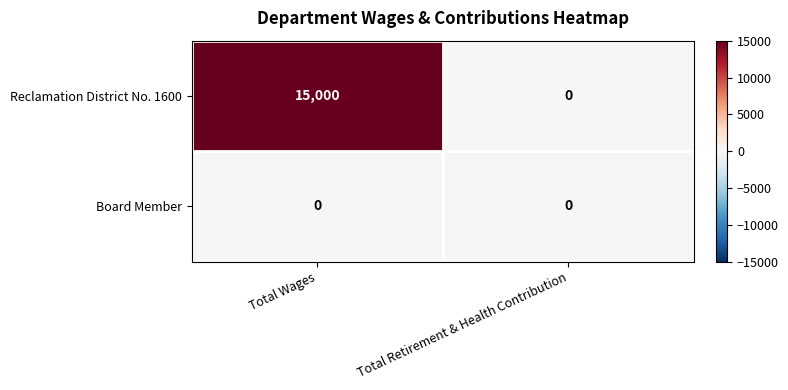

At how many categories does at least one series exceed 10630?

1